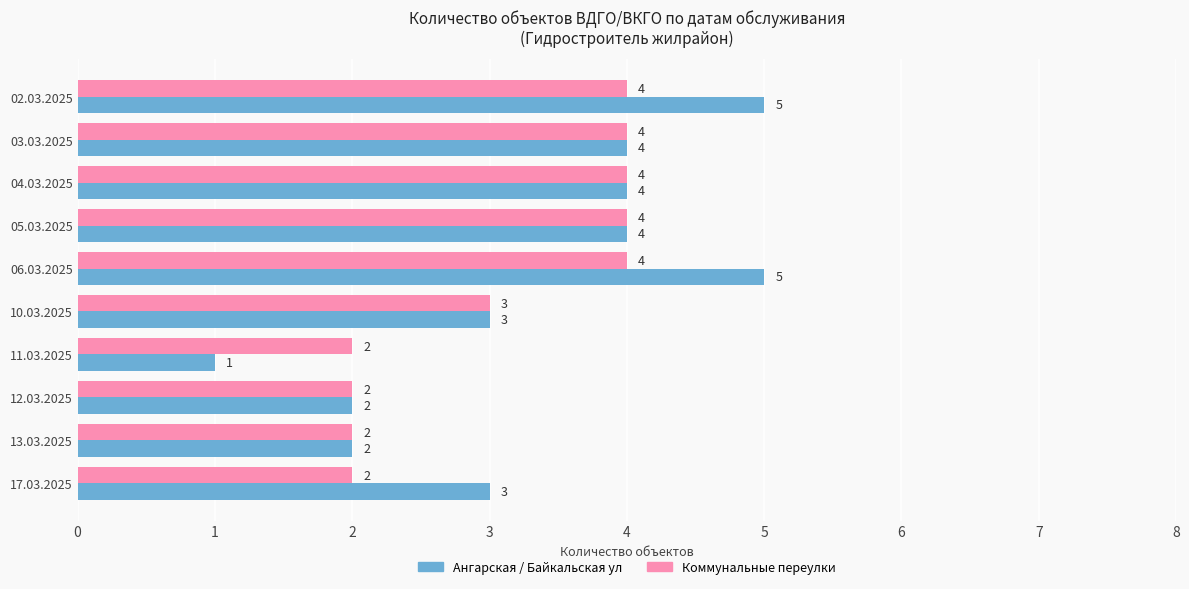

Is it true that Коммунальные переулки equals 2 at 17.03.2025?

True